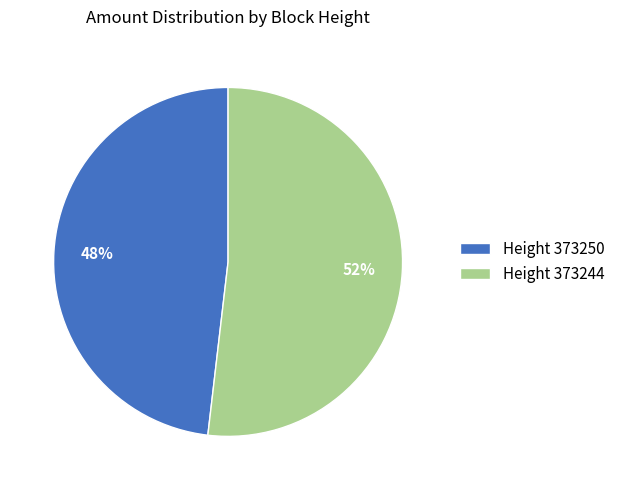

How many slices are in this pie chart?

2